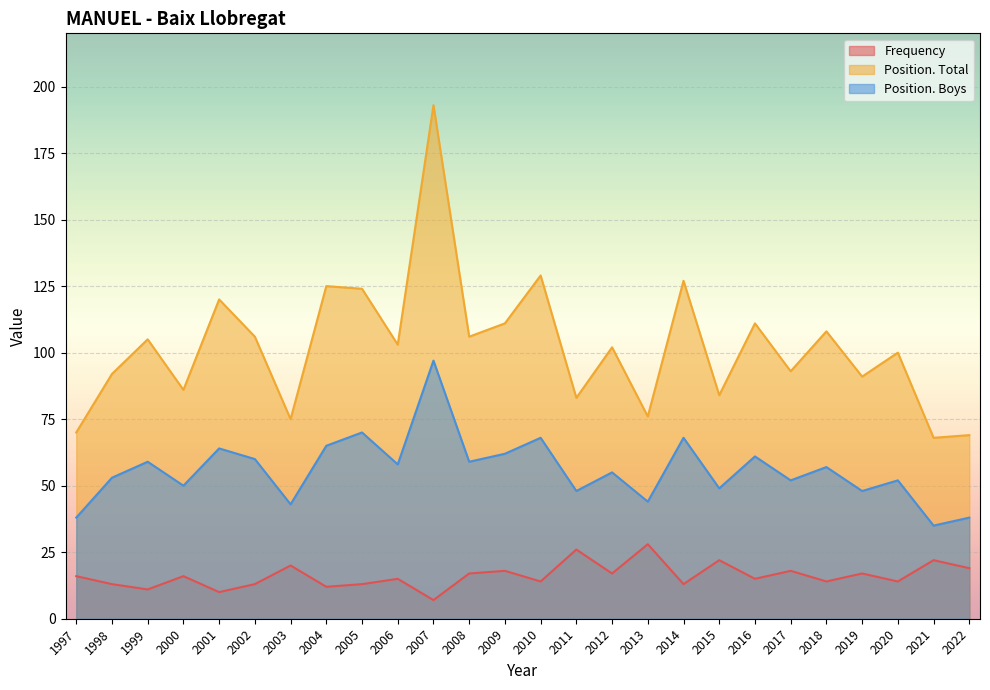

Reading left to right, transcribe all the data shown in this chart.

Frequency: 1997=16	1998=13	1999=11	2000=16	2001=10	2002=13	2003=20	2004=12	2005=13	2006=15	2007=7	2008=17	2009=18	2010=14	2011=26	2012=17	2013=28	2014=13	2015=22	2016=15	2017=18	2018=14	2019=17	2020=14	2021=22	2022=19
Position. Total: 1997=70	1998=92	1999=105	2000=86	2001=120	2002=106	2003=75	2004=125	2005=124	2006=103	2007=193	2008=106	2009=111	2010=129	2011=83	2012=102	2013=76	2014=127	2015=84	2016=111	2017=93	2018=108	2019=91	2020=100	2021=68	2022=69
Position. Boys: 1997=38	1998=53	1999=59	2000=50	2001=64	2002=60	2003=43	2004=65	2005=70	2006=58	2007=97	2008=59	2009=62	2010=68	2011=48	2012=55	2013=44	2014=68	2015=49	2016=61	2017=52	2018=57	2019=48	2020=52	2021=35	2022=38